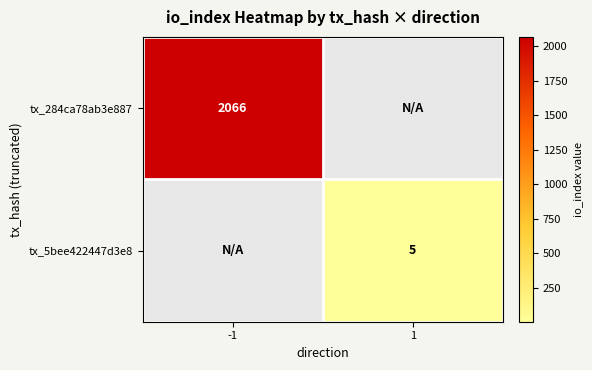

Is the value of tx_284ca78ab3e887 at -1 greater than the value of tx_5bee422447d3e8 at 1?

Yes